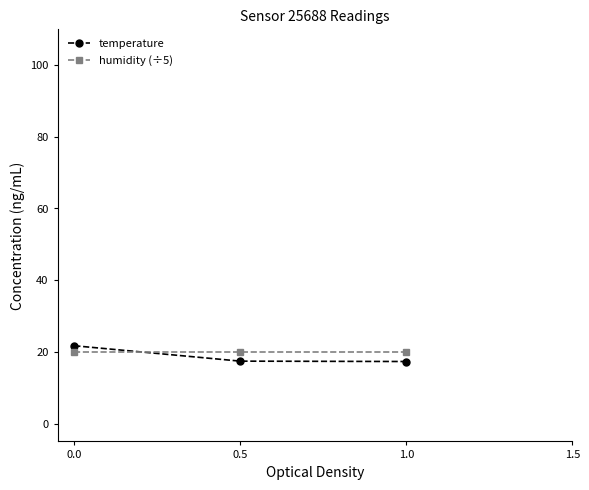

The value of humidity (÷5) at 0.0 is 12.0. True or false?

False